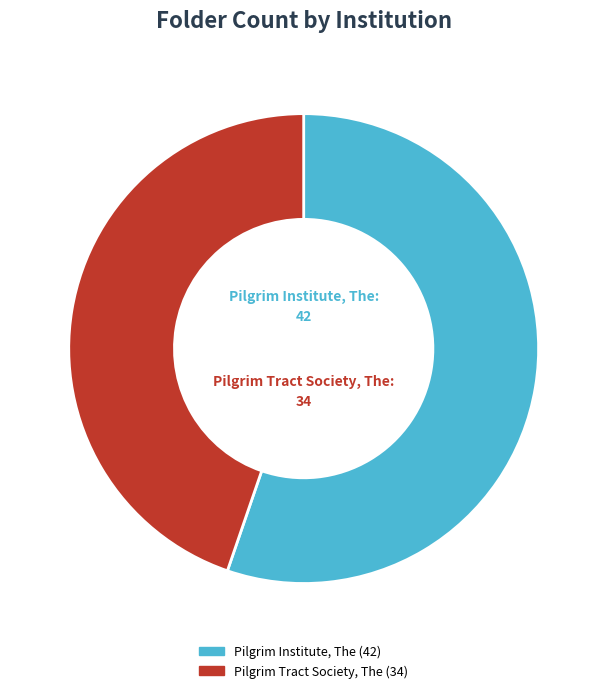

What is the smallest slice in the pie chart?

Pilgrim Tract Society, The